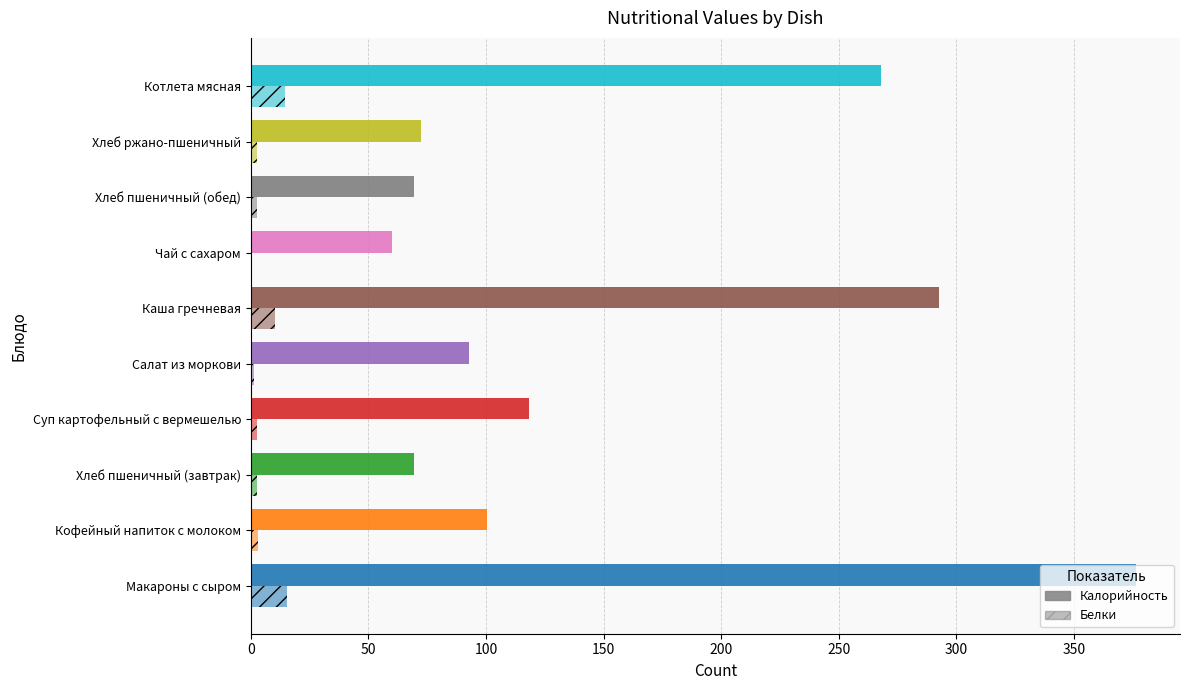

Reading right to left, transcribe all the data shown in this chart.

Калорийность: 267.7	72.2	69.3	60.0	292.5	92.8	118.2	69.3	100.6	376.2
Белки: 14.4	2.6	2.6	0.0	10.3	1.4	2.7	2.6	3.2	15.2